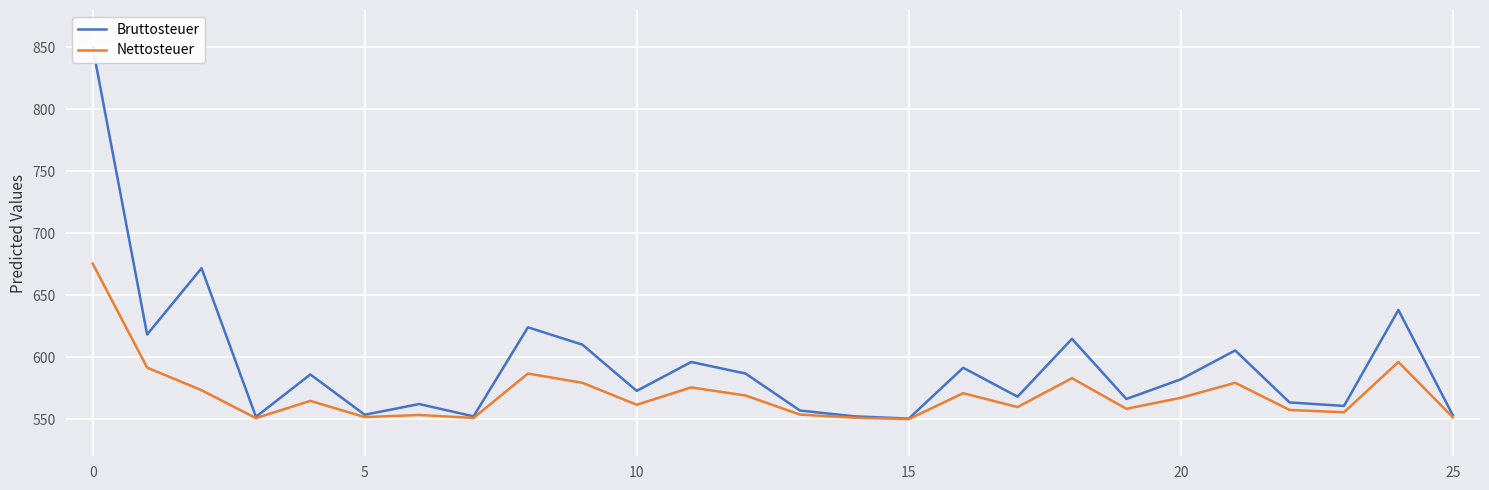

What is the label of the 14th point from the left?

13